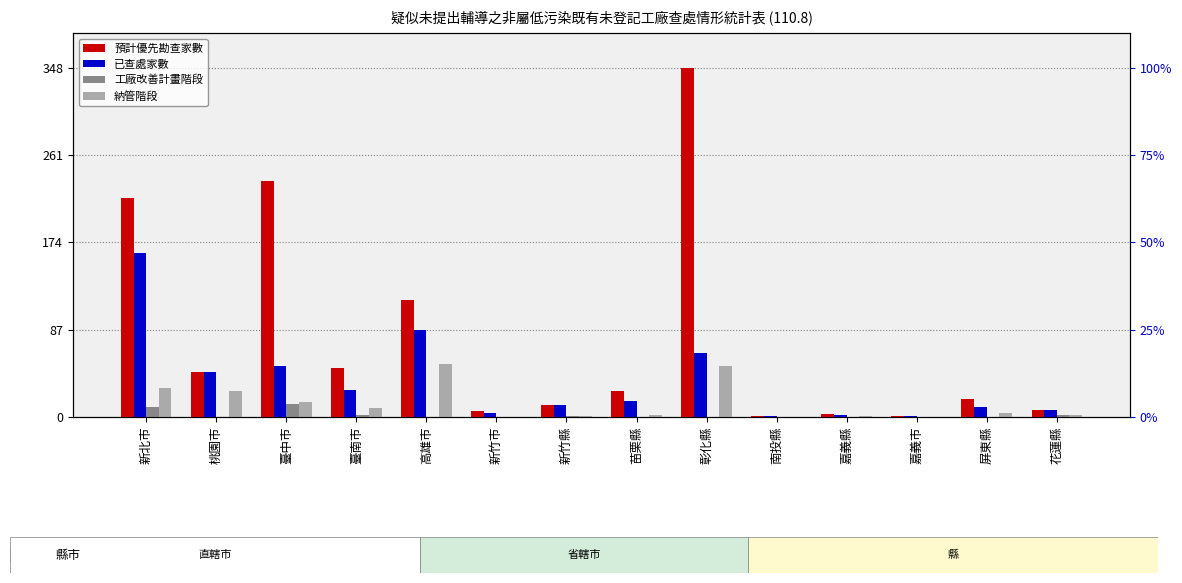

True or false: 納管階段 has a value of 5 at 臺南市.

False